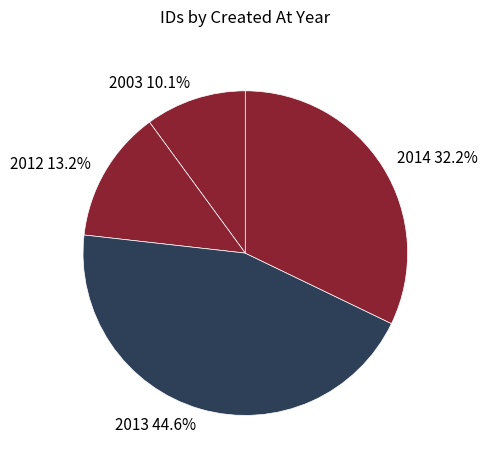

Combined, do 2014 and 2003 account for over 50%?

No